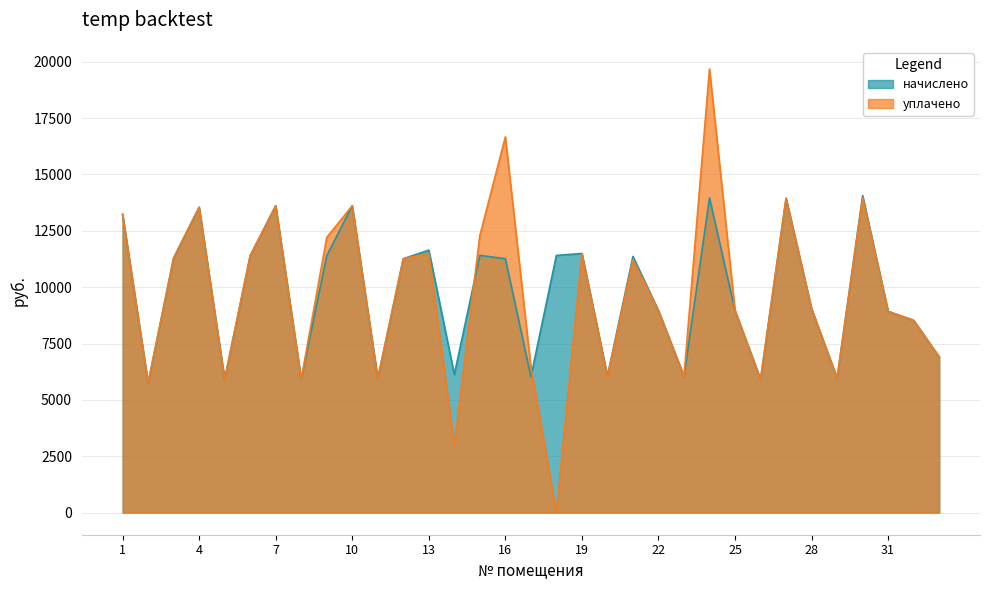

Where is the first local minimum for начислено?

2